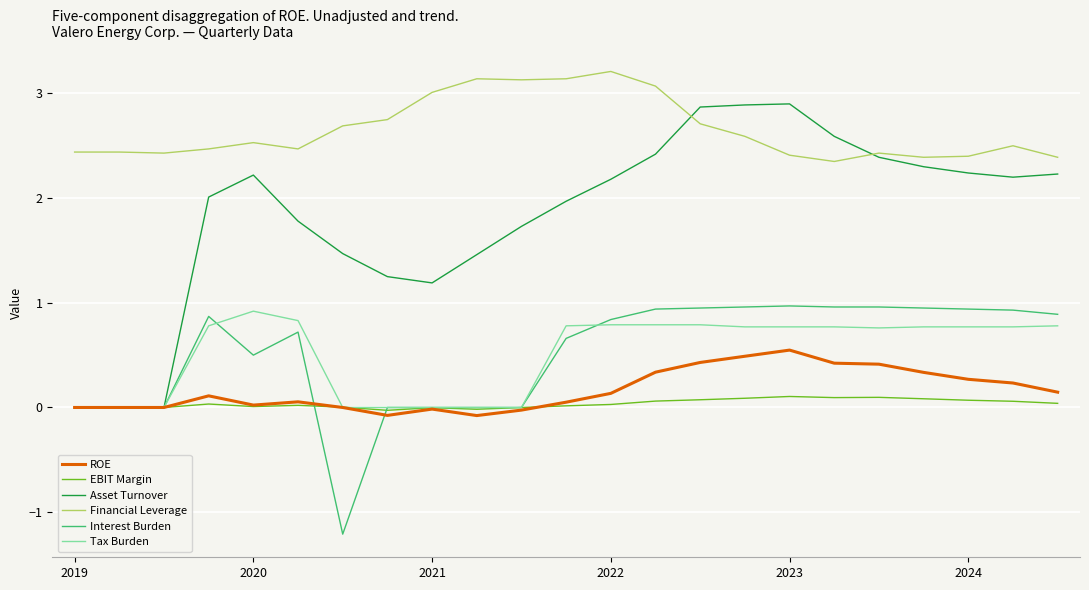

Which series has the widest spread of values?

Asset Turnover